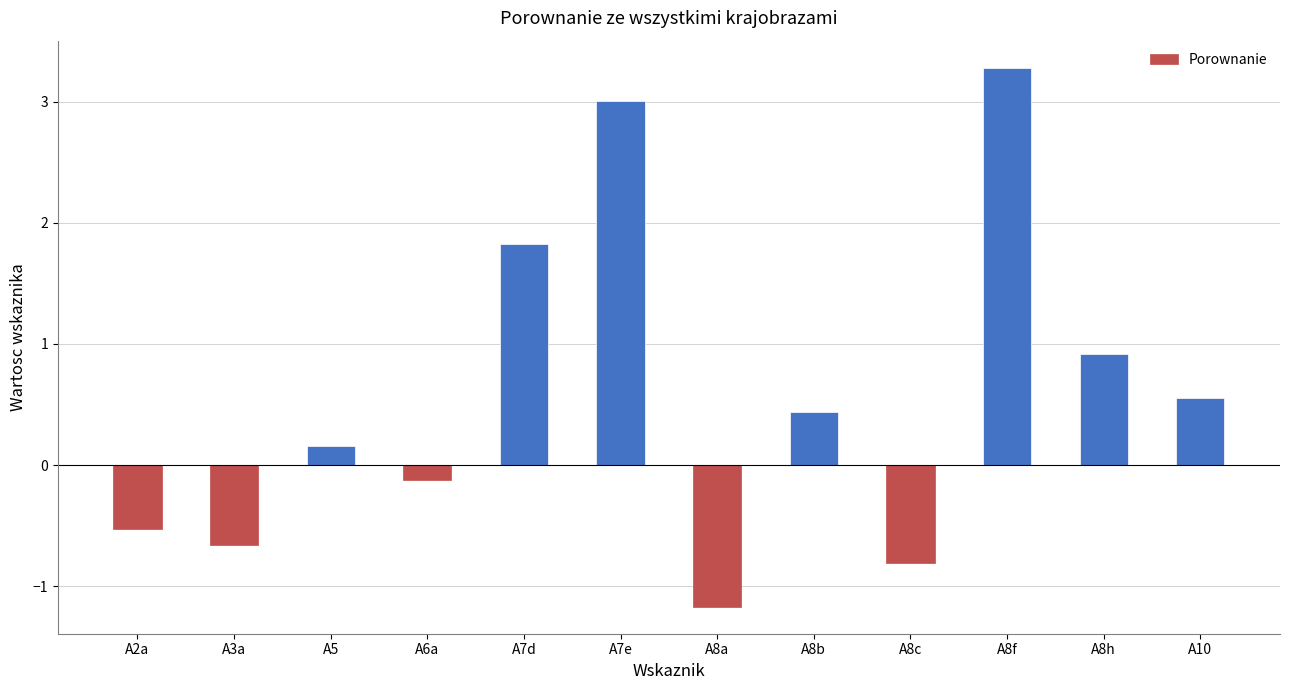

Reading right to left, what are all the values shown in this chart?

0.6	0.9	3.3	-0.8	0.4	-1.2	3.0	1.8	-0.1	0.2	-0.7	-0.5